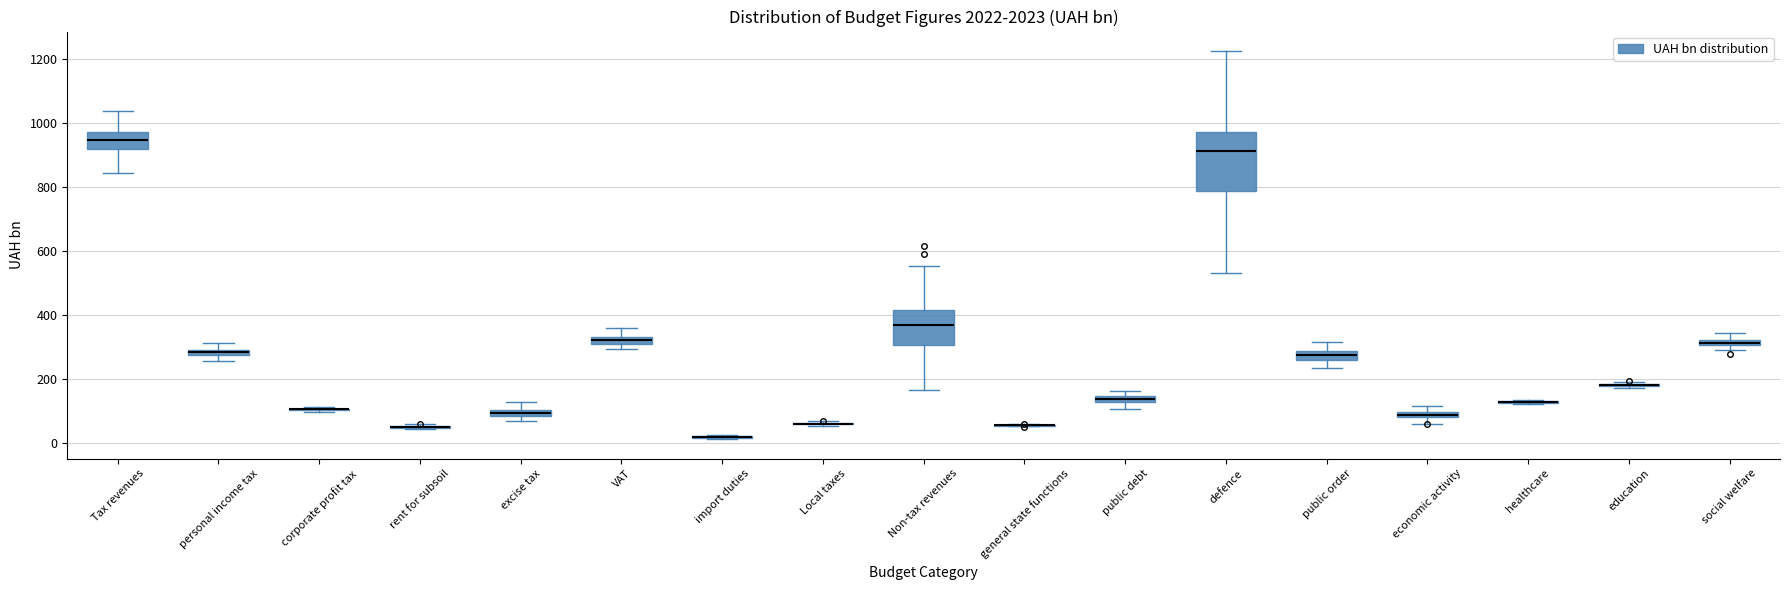

Which box is the tallest, from its lower edge to its upper edge?

defence